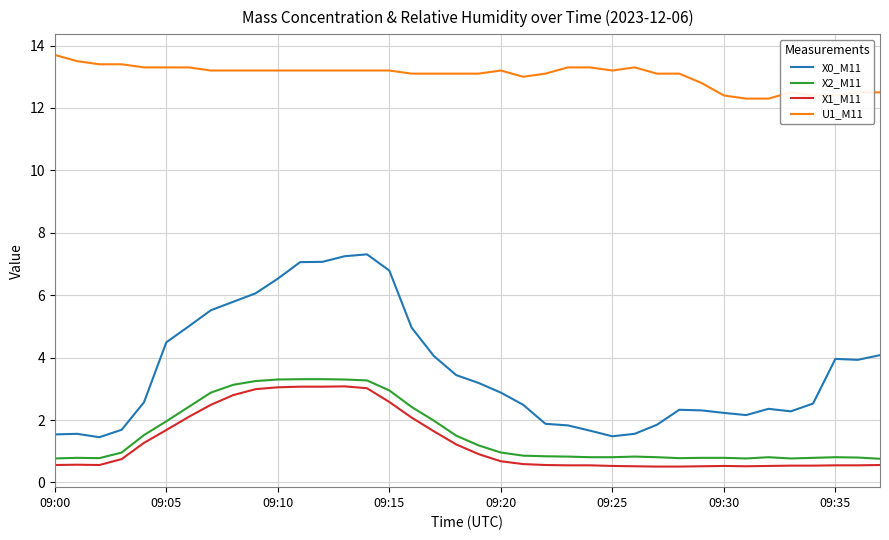

Is this an area chart (filled region under the line)?

No